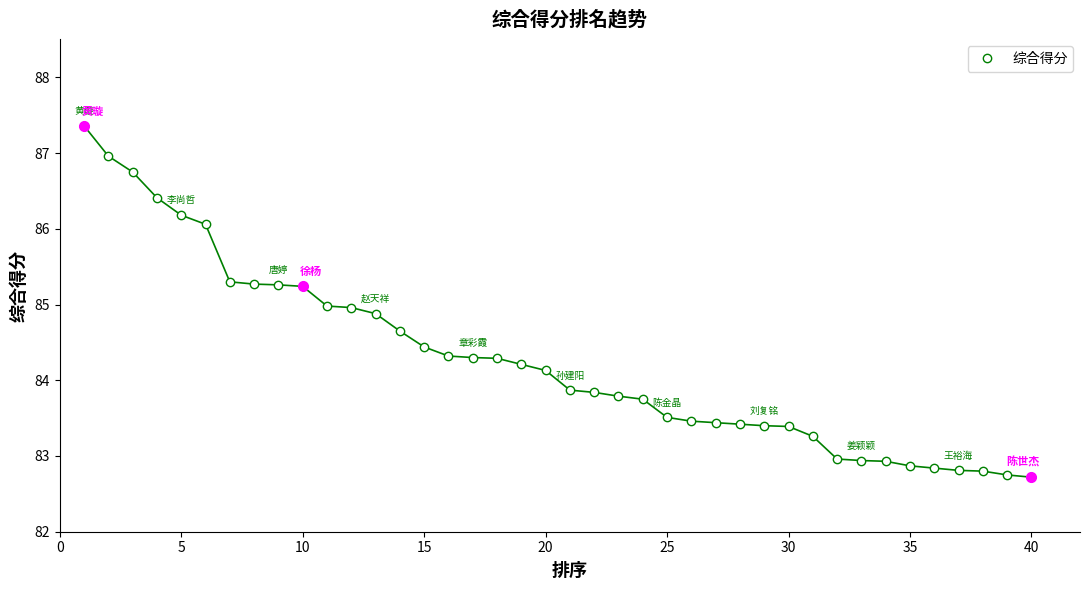

What is the difference between the second highest and second lowest values?

4.2